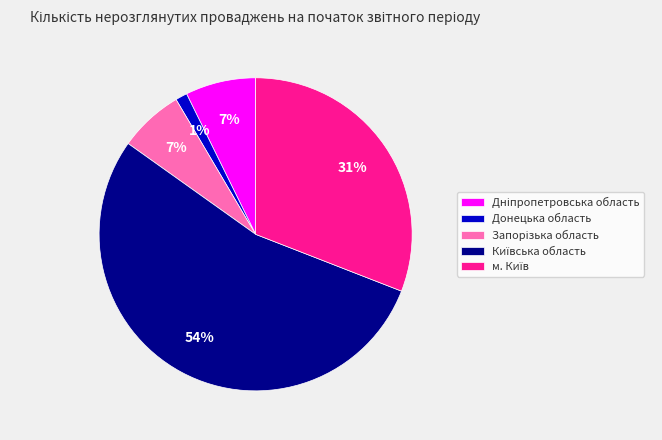

To the nearest percent, what is the difference between the largest and smallest slice percentages?

53%